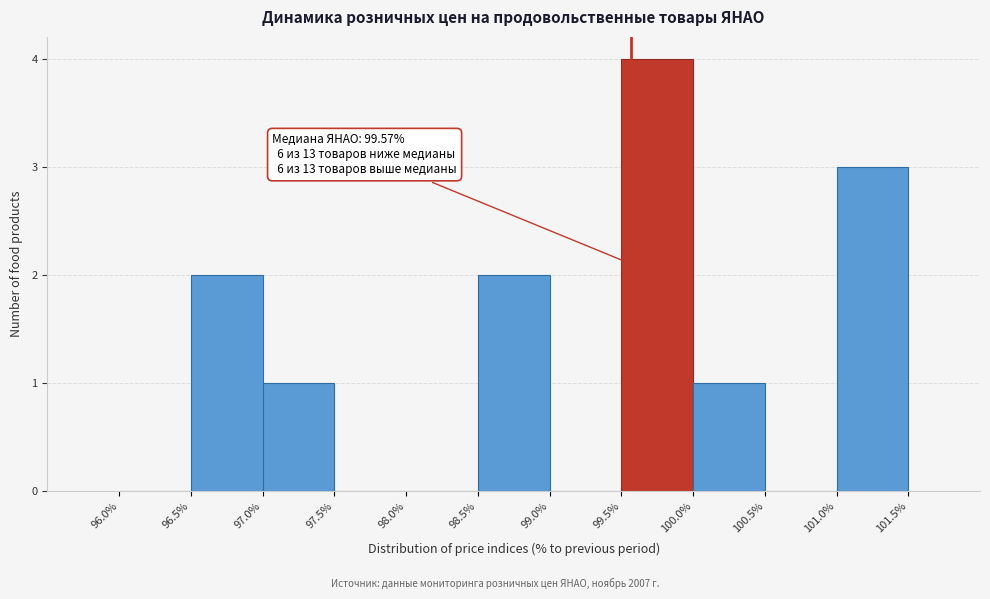

Over which range of the x-axis is the bar tallest?

99.5% to 100.0%